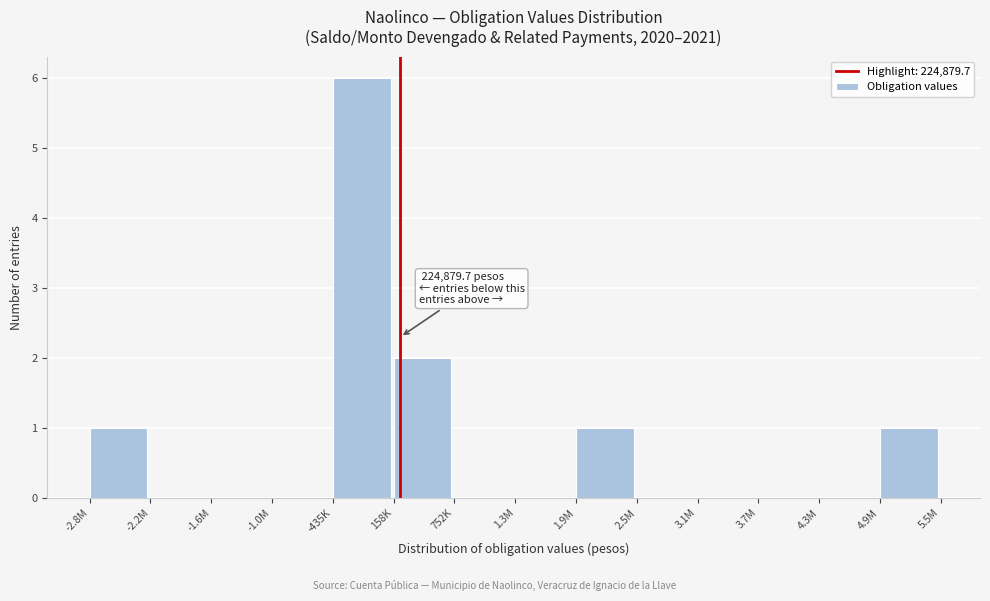

Reading left to right, what are all the values shown in this chart?

-2.8M=1	-2.2M=0	-1.6M=0	-1.0M=0	-435K=6	158K=2	752K=0	1.3M=0	1.9M=1	2.5M=0	3.1M=0	3.7M=0	4.3M=0	4.9M=1